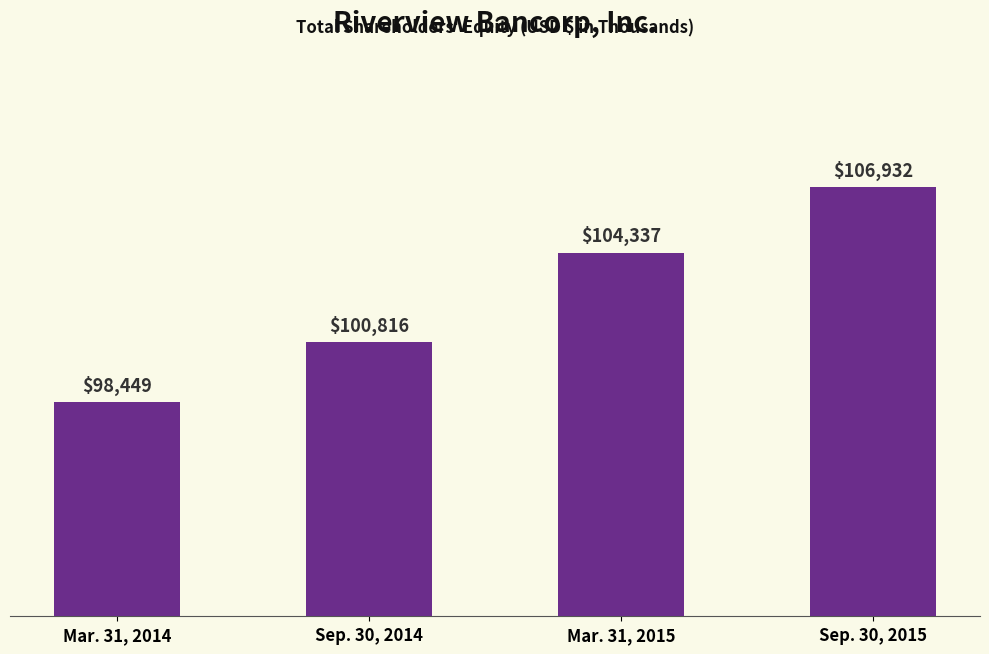

Reading left to right, list all the values displayed in this chart.

Mar. 31, 2014=98449	Sep. 30, 2014=100816	Mar. 31, 2015=104337	Sep. 30, 2015=106932